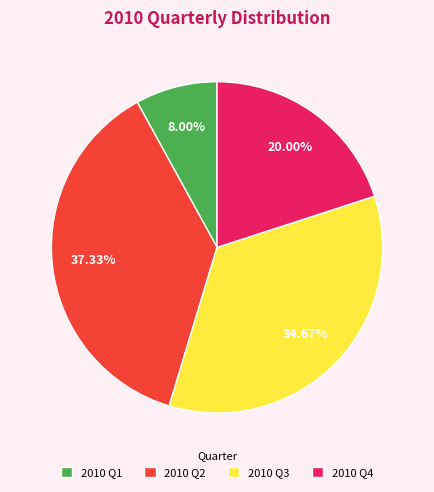

Do 2010 Q4 and 2010 Q2 together represent more than half of the pie?

Yes